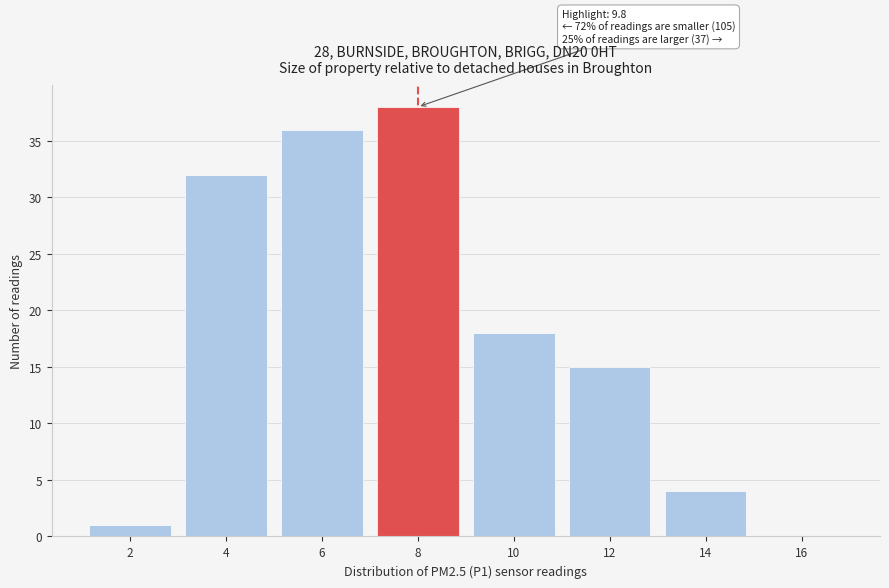

Reading left to right, list all the values displayed in this chart.

2=1	4=32	6=36	8=38	10=18	12=15	14=4	16=0